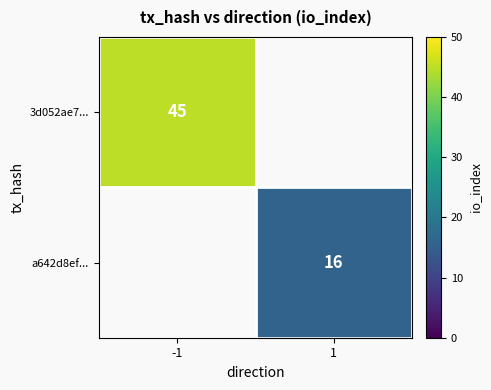

Between 1 and -1, which is larger?

-1